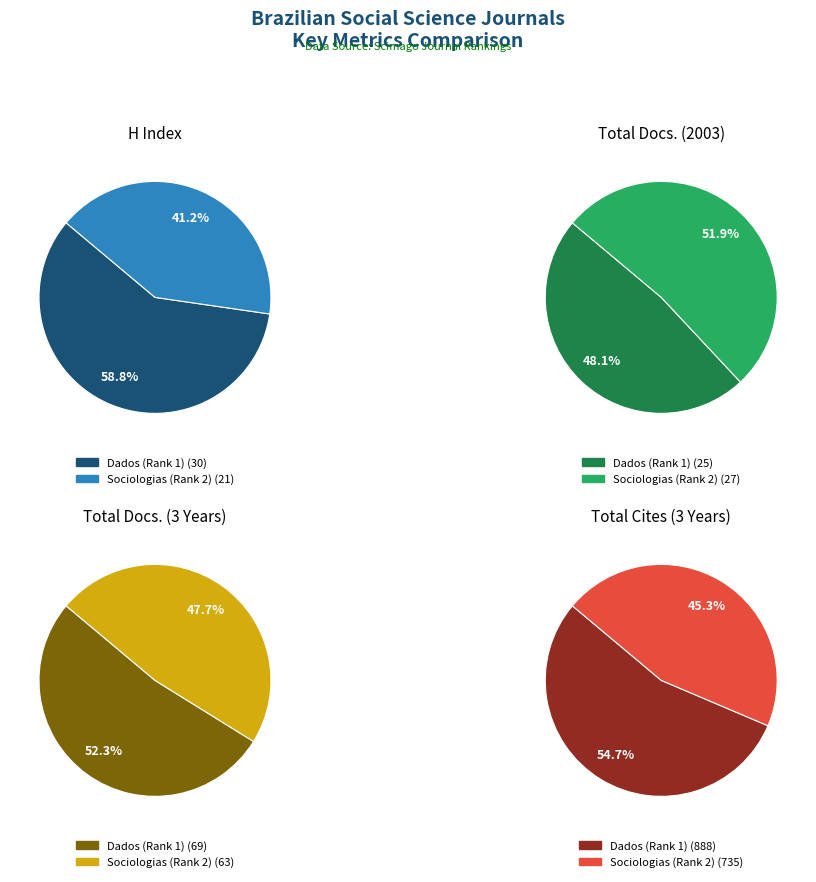

How many slices are in this pie chart?

2